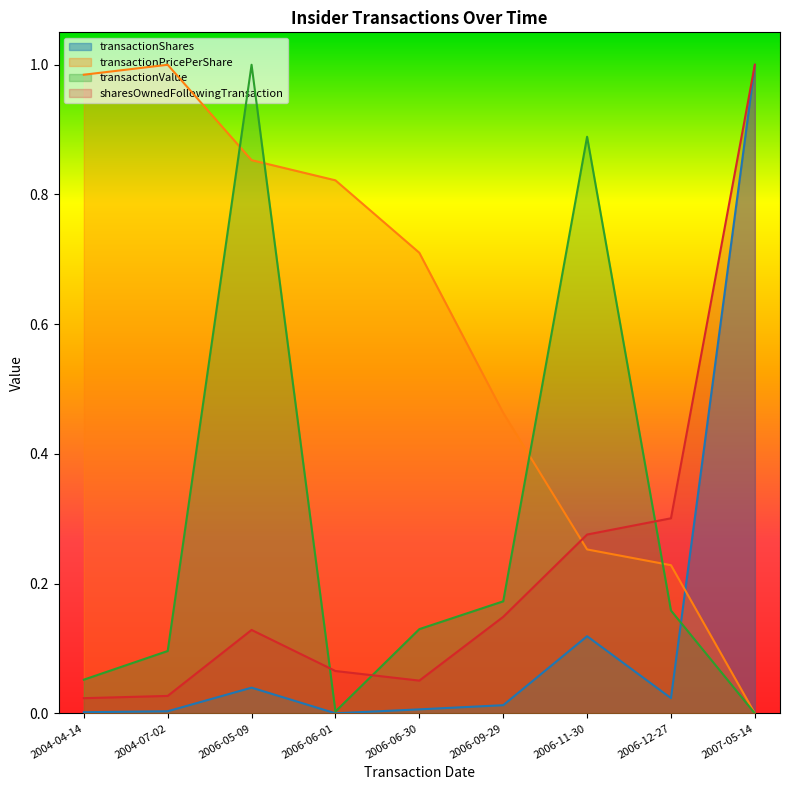

What position from the right is 2006-06-30?

5